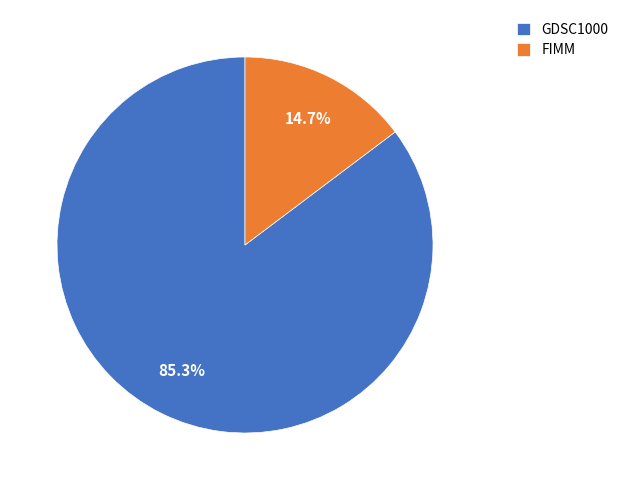

How many slices are in this pie chart?

2